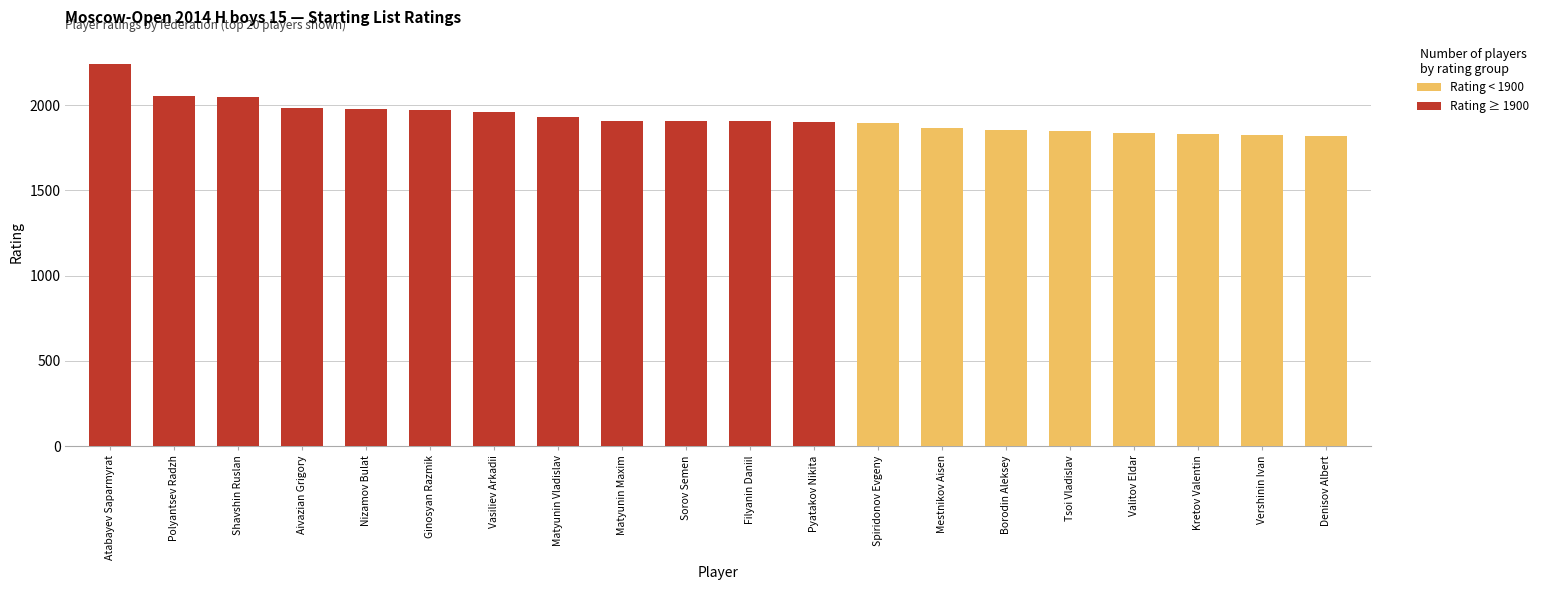

At how many categories does at least one series exceed 1785?

20